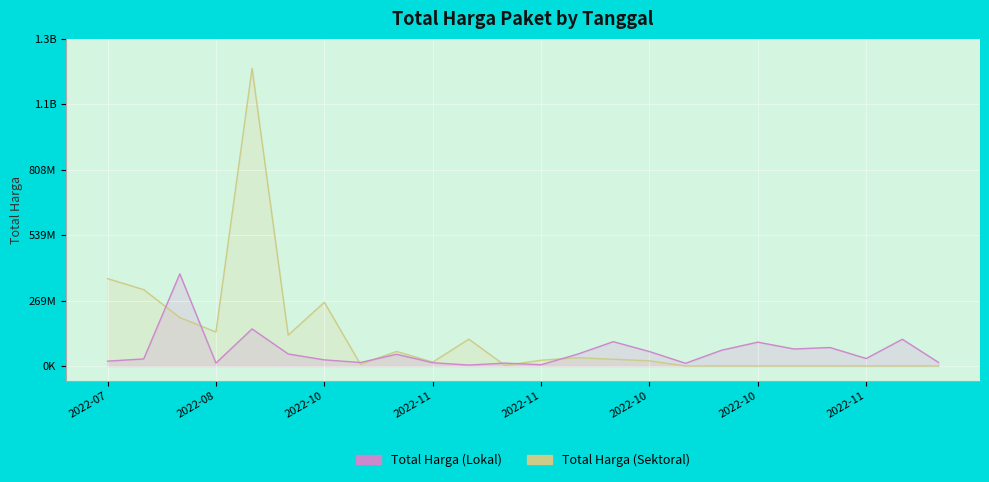

At which category does the chart reach its minimum across all series?

16